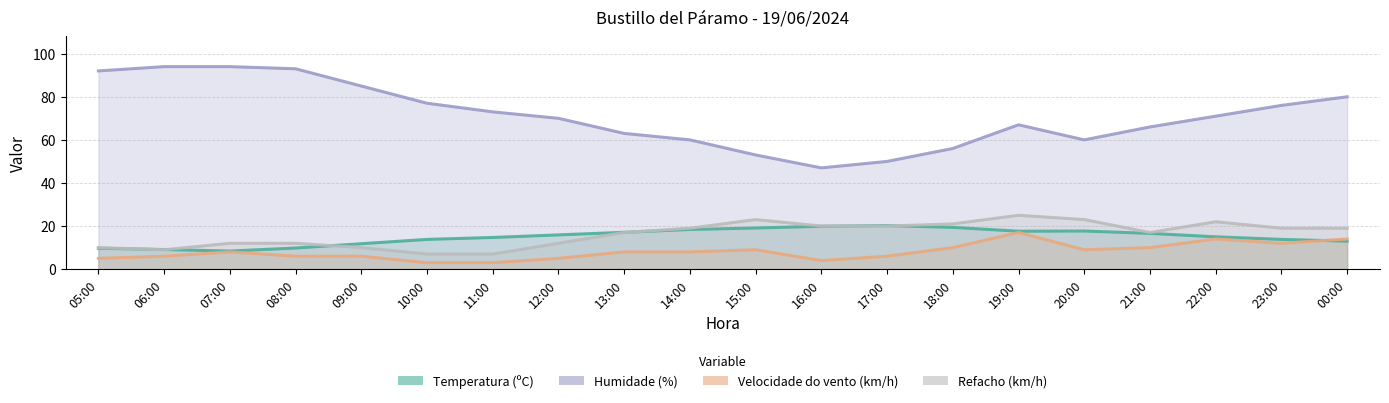

Which series has the largest total across all categories?

Humidade (%)